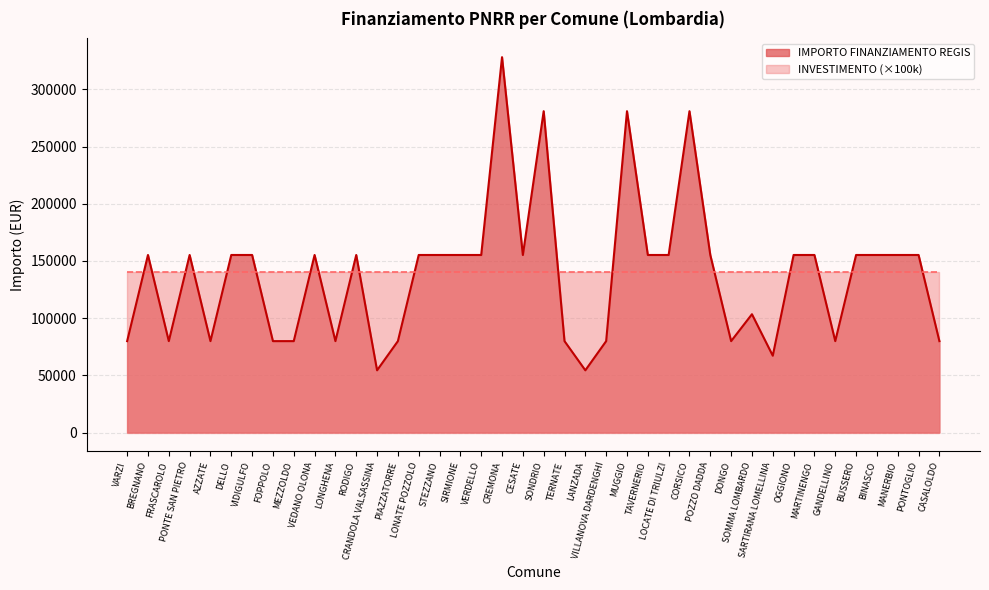

Rank the categories by value from lowest to highest.

CRANDOLA VALSASSINA, LANZADA, SARTIRANA LOMELLINA, VARZI, FRASCAROLO, AZZATE, FOPPOLO, MEZZOLDO, LONGHENA, PIAZZATORRE, TERNATE, VILLANOVA DARDENGHI, DONGO, GANDELLINO, CASALOLDO, SOMMA LOMBARDO, BREGNANO, PONTE SAN PIETRO, DELLO, VIDIGULFO, VEDANO OLONA, RODIGO, LONATE POZZOLO, STEZZANO, SIRMIONE, VERDELLO, CESATE, TAVERNERIO, LOCATE DI TRIULZI, POZZO DADDA, OGGIONO, MARTINENGO, BUSSERO, BINASCO, MANERBIO, PONTOGLIO, SONDRIO, MUGGIO, CORSICO, CREMONA